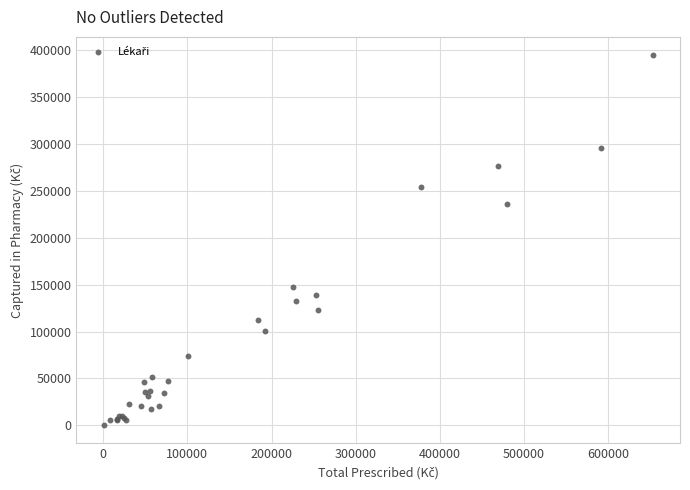

What Y value in the scatter plot is closest to 197758?

236192.9